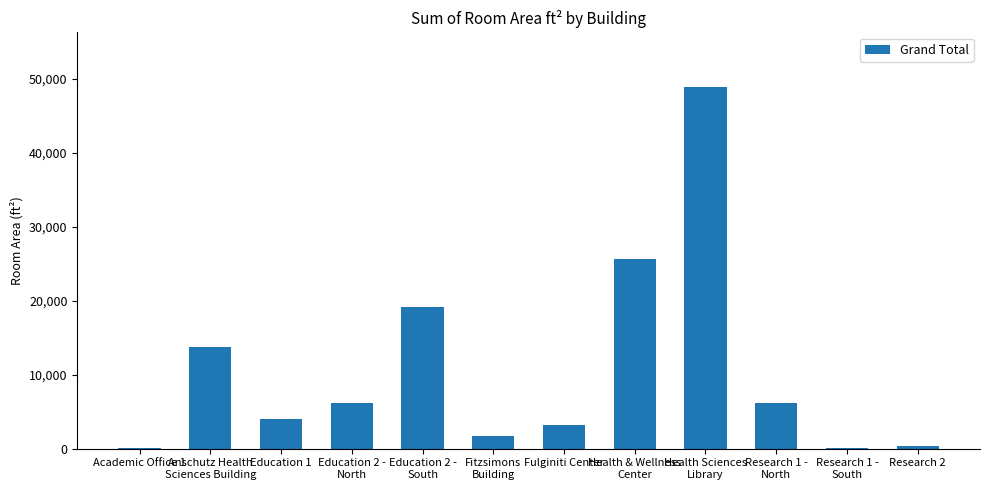

What is the sum of all values?

129205.9